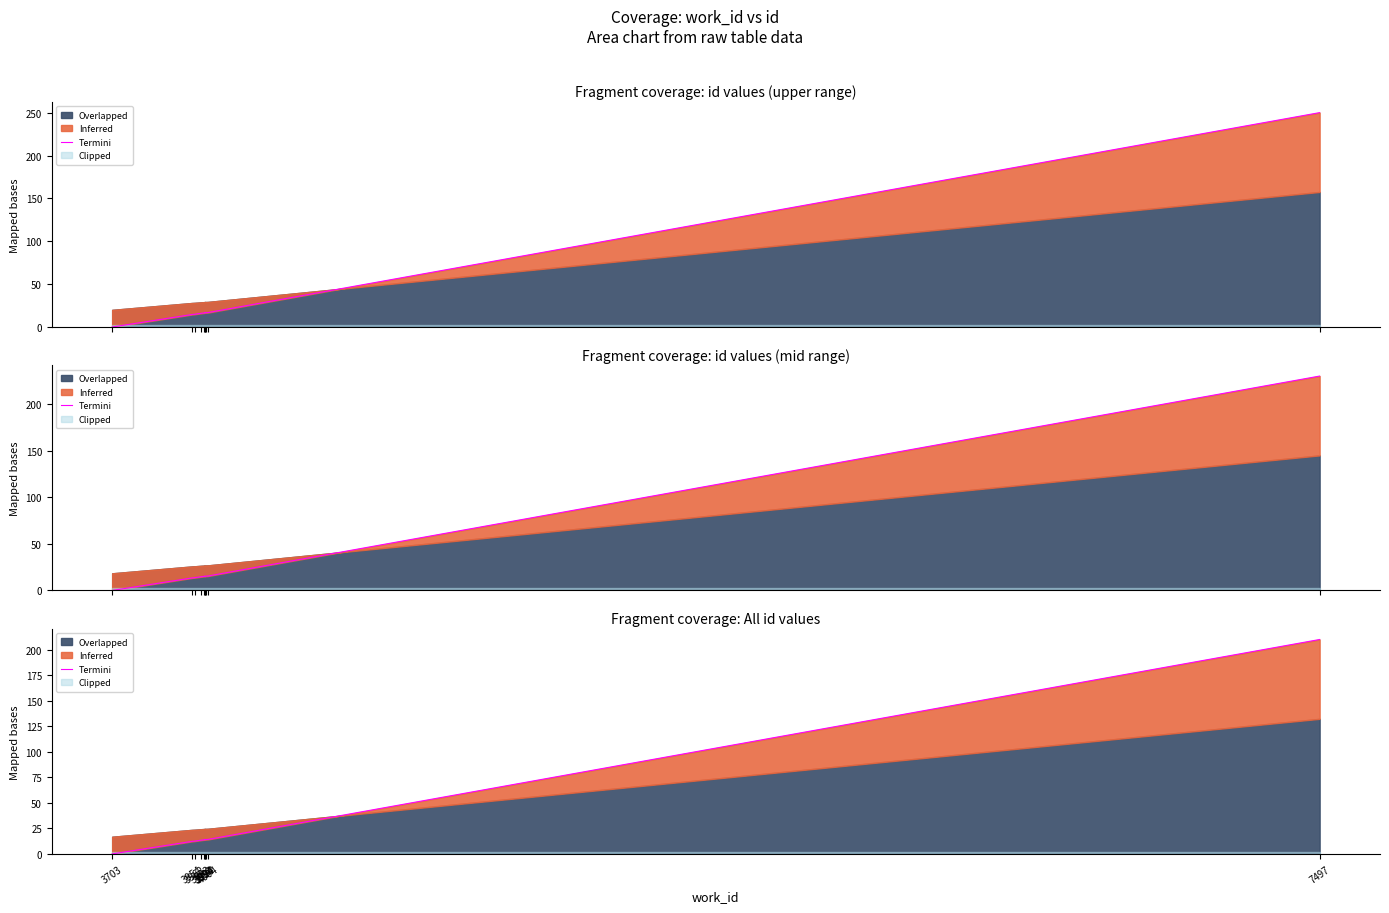

What is the ratio of the value at 3994 to the value at 3954?

1.1